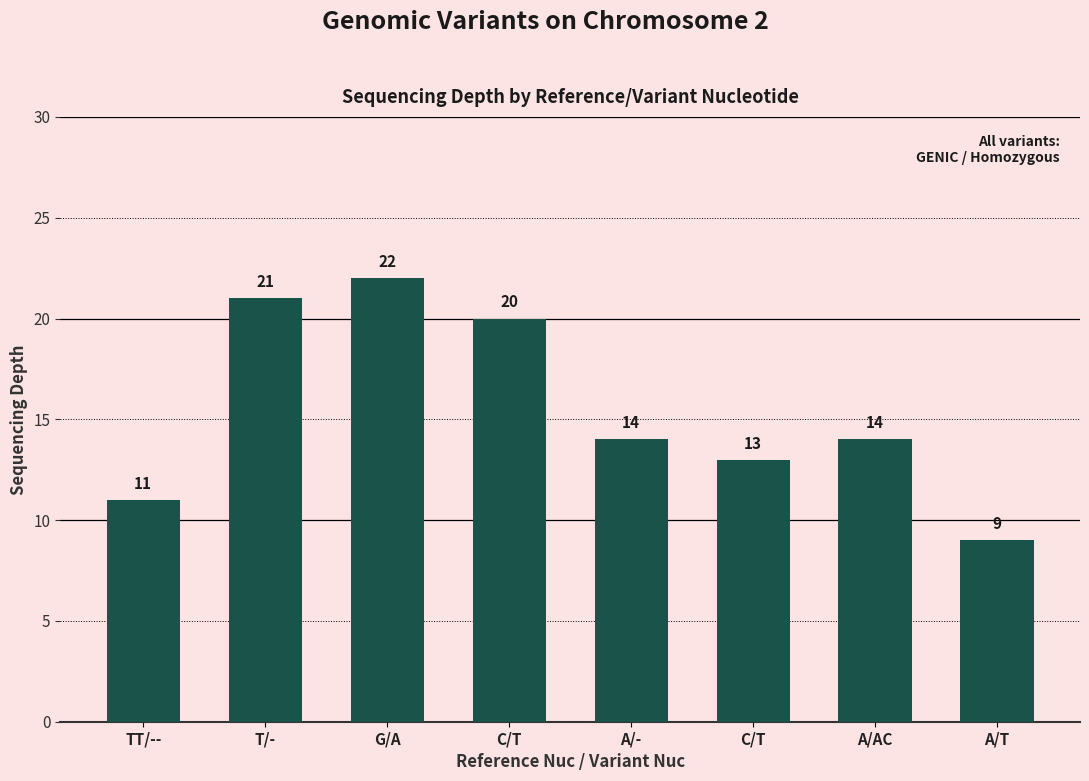

Reading left to right, transcribe all the data shown in this chart.

11	21	22	20	14	13	14	9